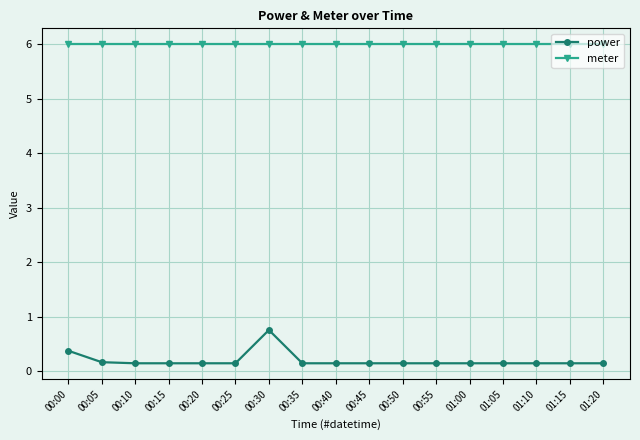

What is the average value of the power series?

0.2